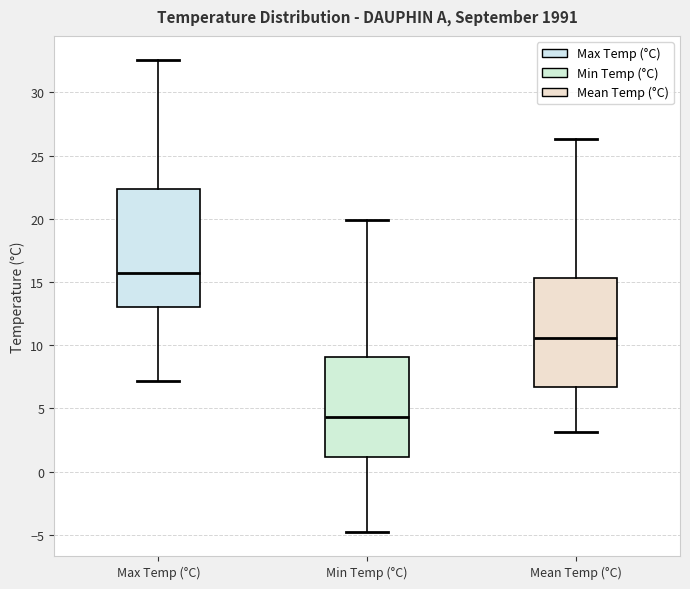

Reading left to right, read every box against the y-axis: the position of its median line, the range the box covers, and the ends of its whiskers. The values are not printed on the chart, so give them approximately, as read against the axis.

Max Temp (°C): median 16.0, box 13.0 to 22.5, whiskers 7.0 to 32.5
Min Temp (°C): median 4.5, box 1.0 to 9.0, whiskers -5.0 to 20.0
Mean Temp (°C): median 10.5, box 6.5 to 15.5, whiskers 3.0 to 26.5